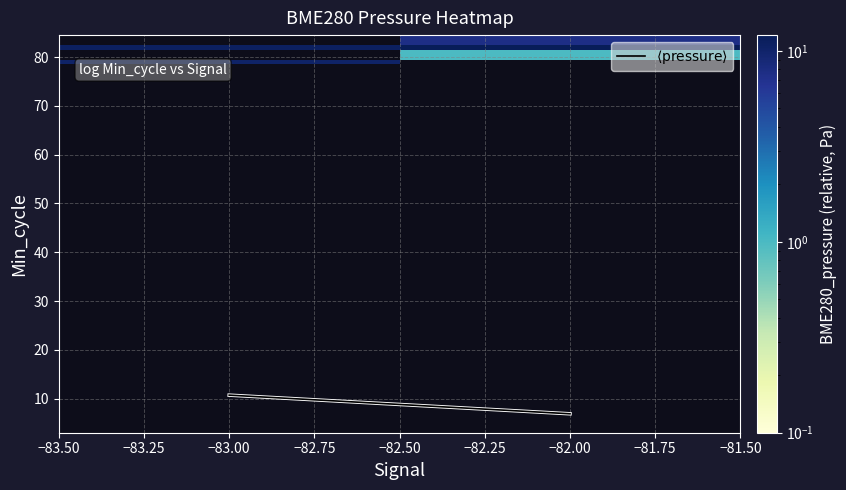

Which series has the largest range (max minus min)?

$\langle \mathrm{pressure} \rangle$